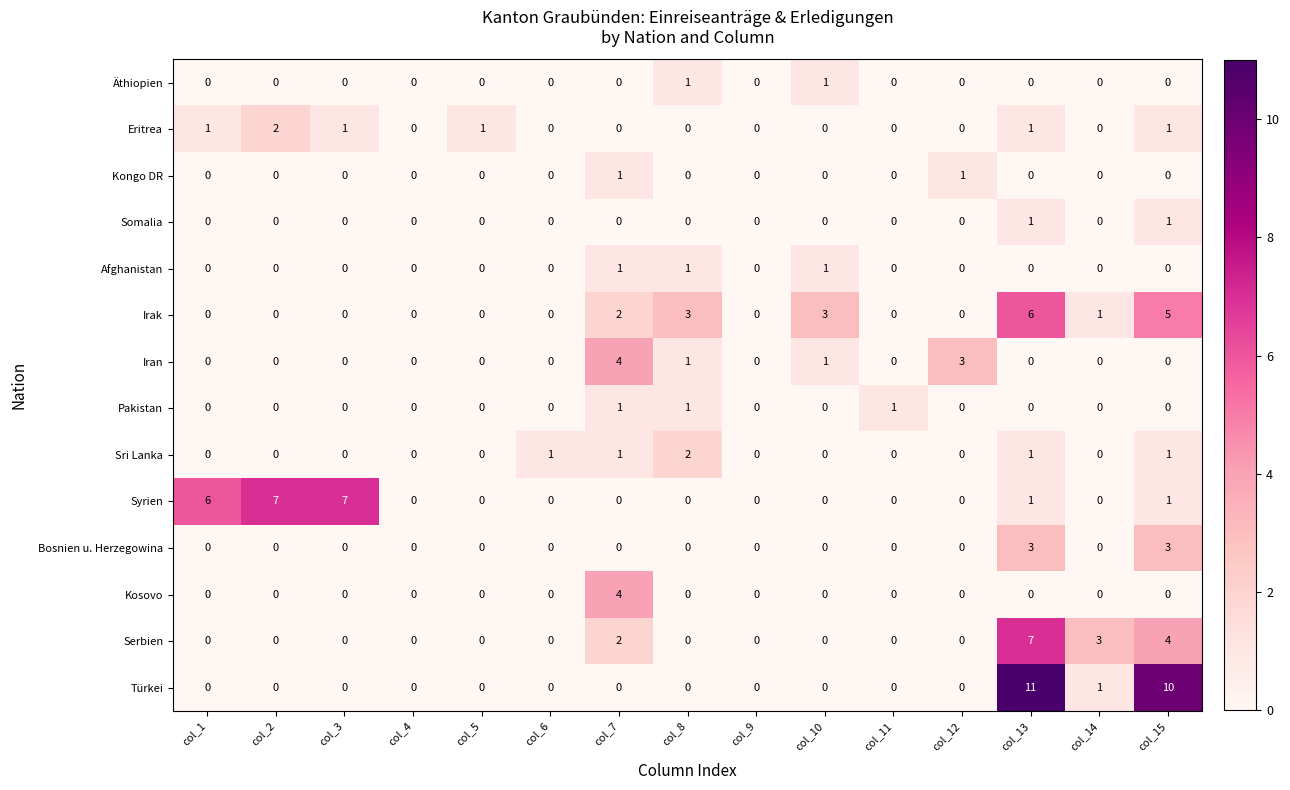

What is the sum of all Iran values?

9